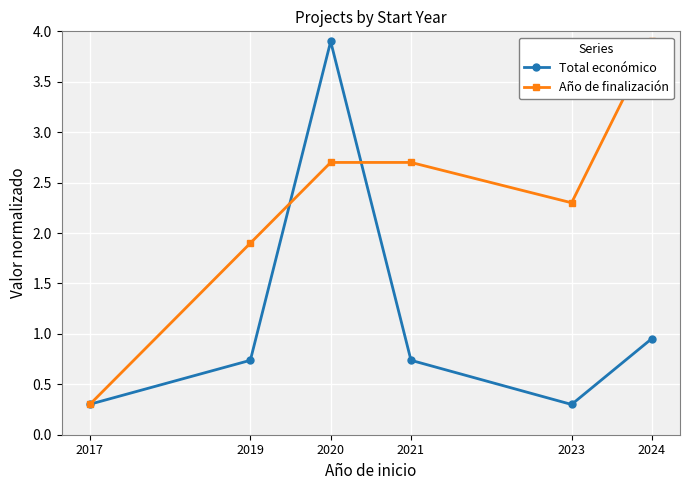

How many series are shown in this chart?

2